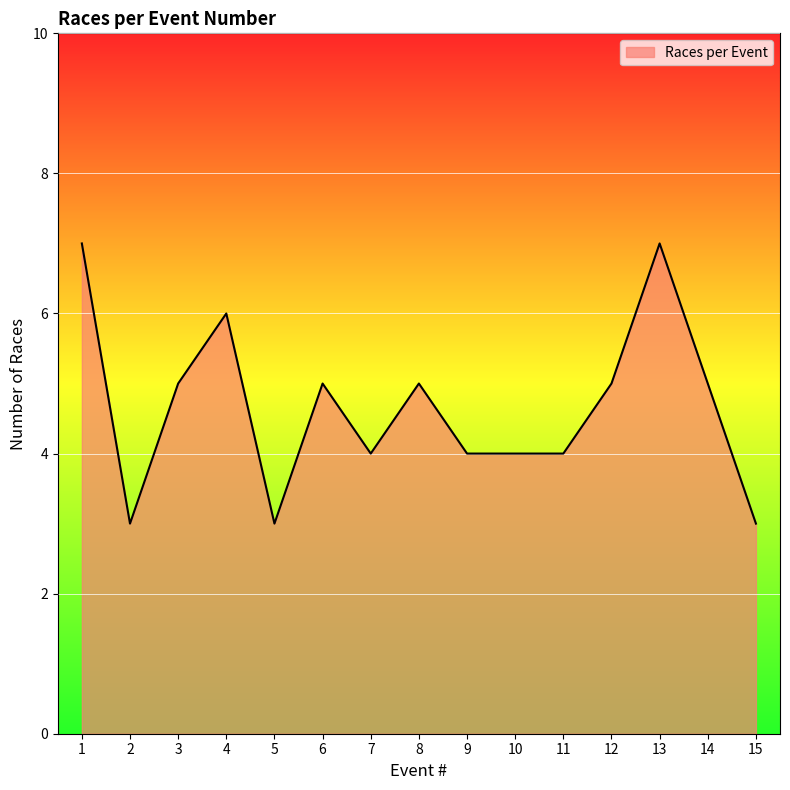

What is the difference between the maximum and minimum values?

4